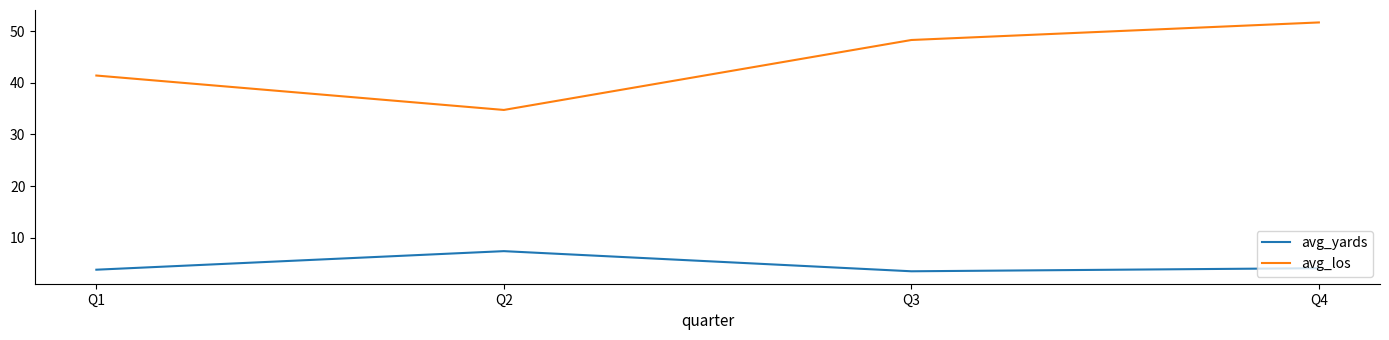

Is the value of avg_yards at Q4 greater than the value of avg_los at Q1?

No